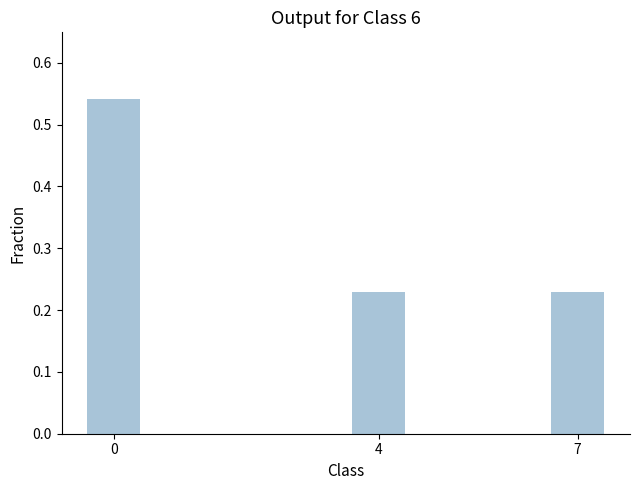

Count the values in the range 0 to 1.

3